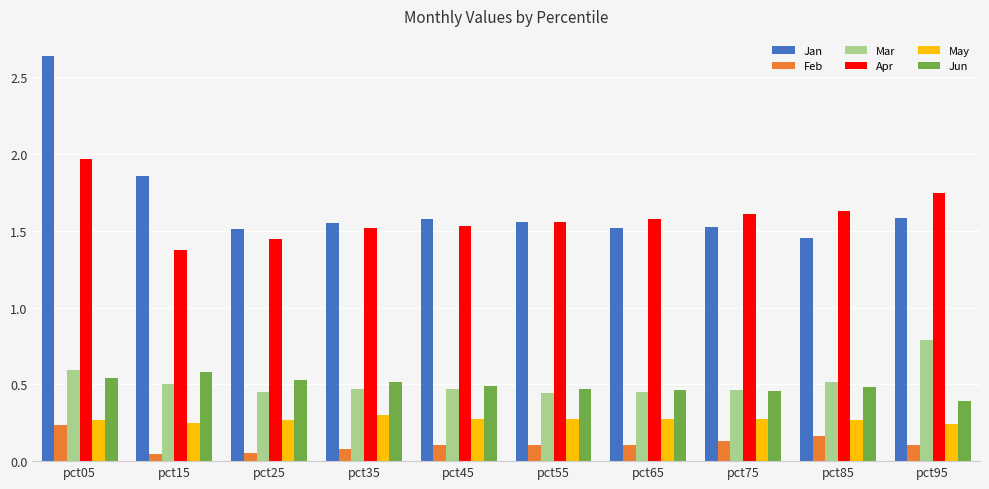

Which series changed the most between pct05 and pct45?

Jan